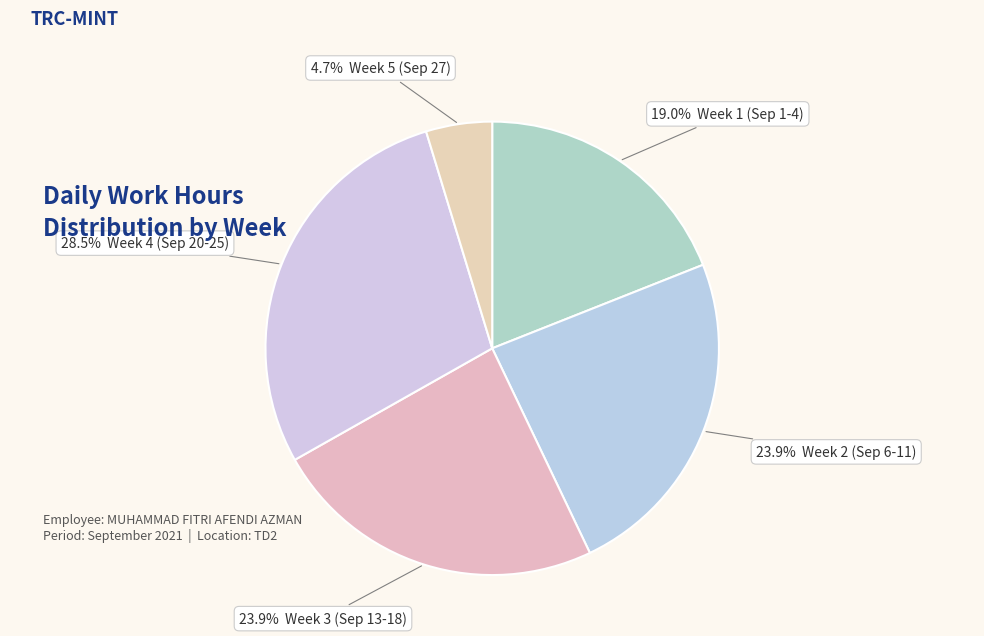

Count the number of slices in the pie.

5